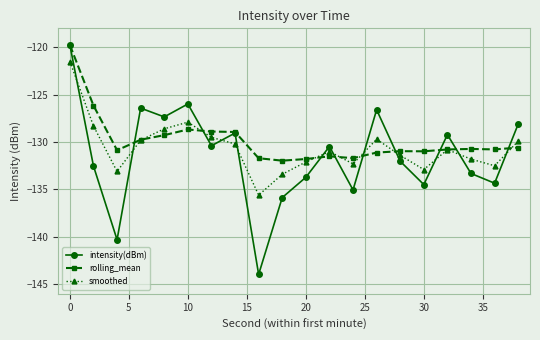

What is the value of the rolling_mean point at the 5th from the left?

-129.3